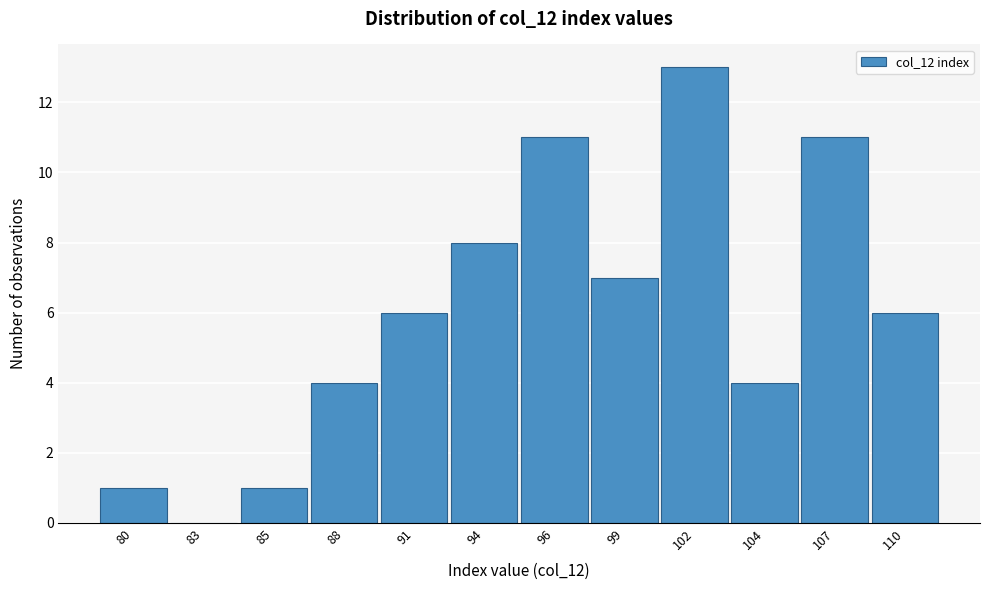

Reading right to left, extract all data points from this chart.

110=6	107=11	104=4	102=13	99=7	96=11	94=8	91=6	88=4	85=1	83=0	80=1